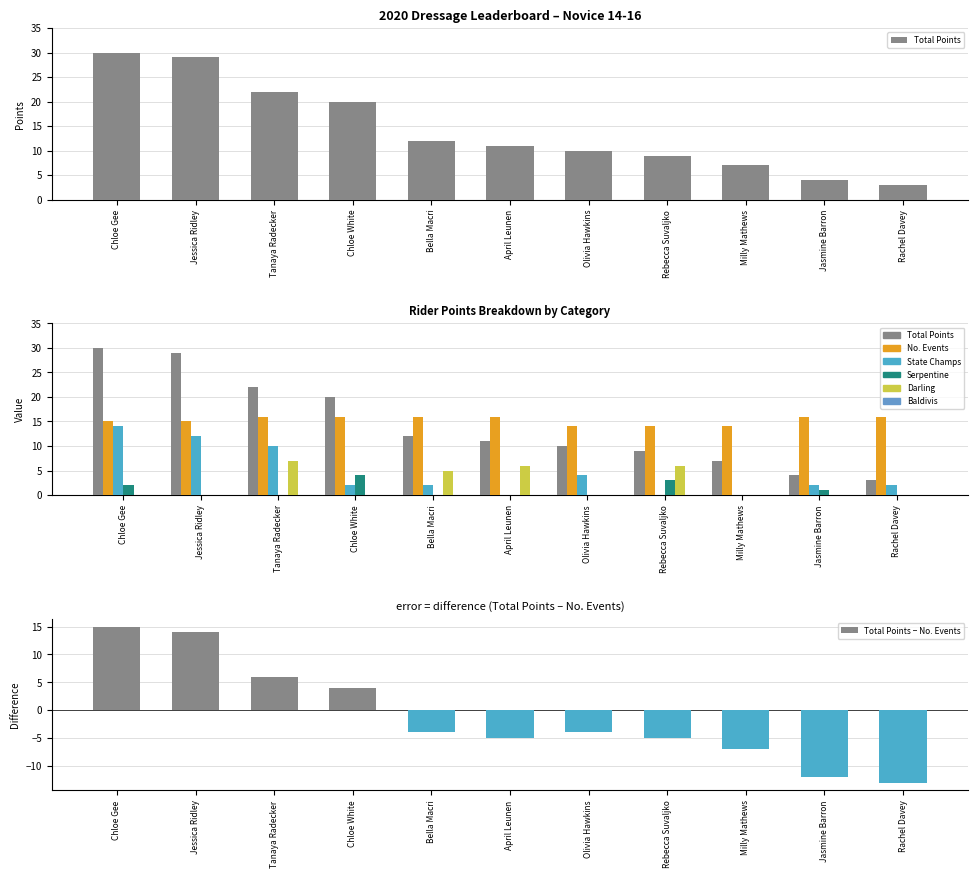

How many data points does each series have?

11